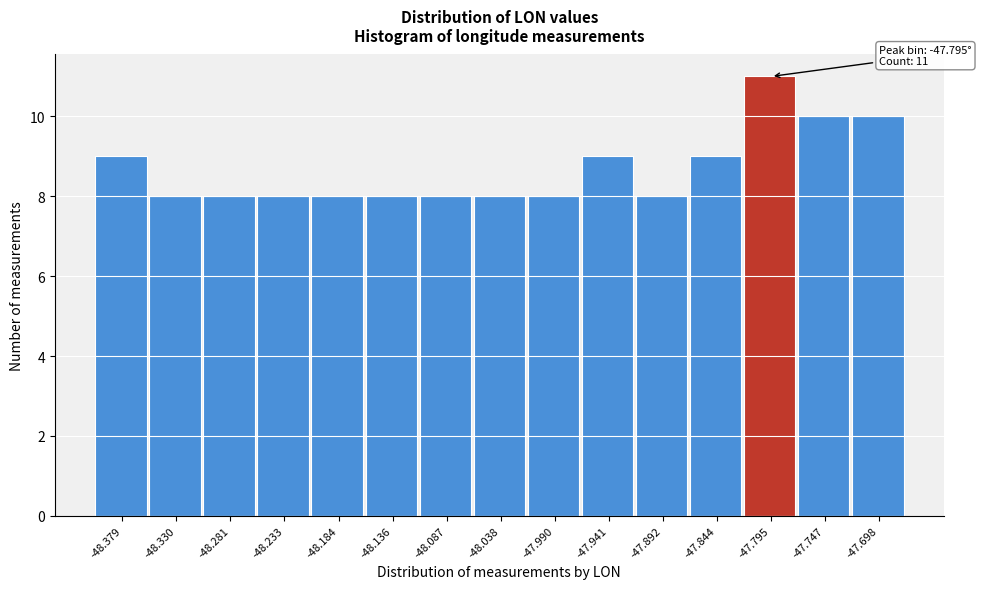

Over which range of the x-axis is the bar tallest?

-47.820 to -47.770